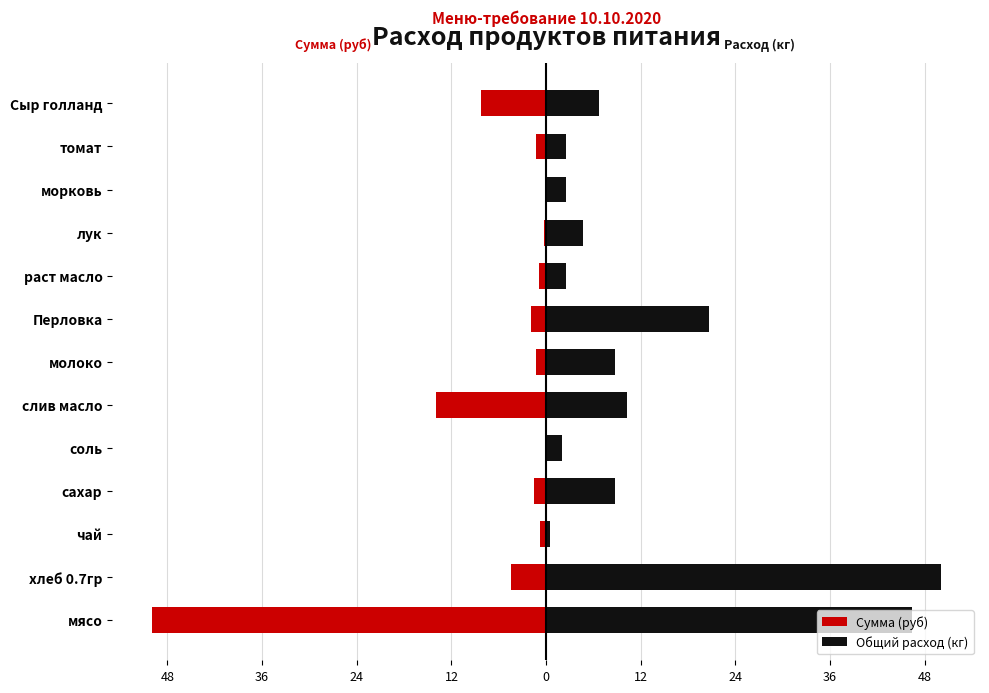

What are all the series names shown in the legend?

Сумма (руб), Общий расход (кг)